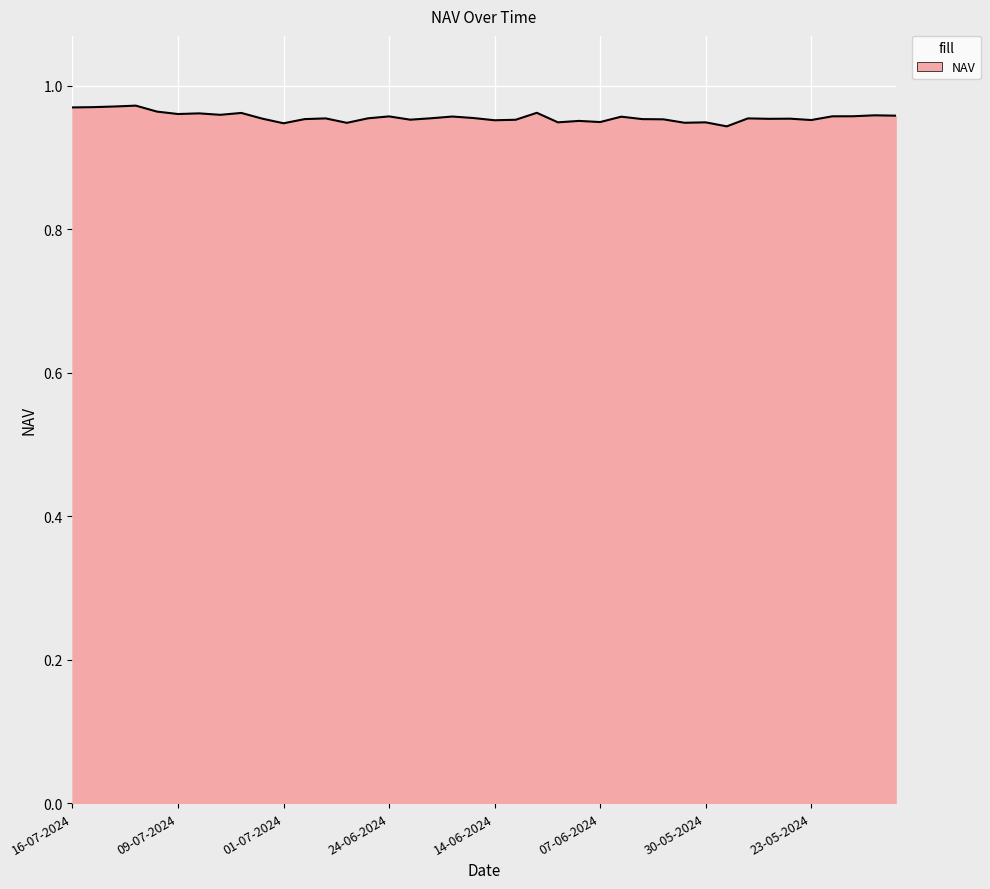

Is this an area chart (filled region under the line)?

Yes